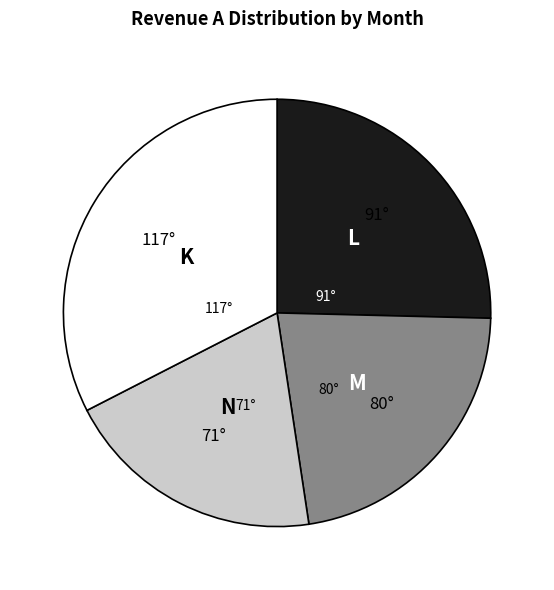

Is there a majority slice in this chart?

No